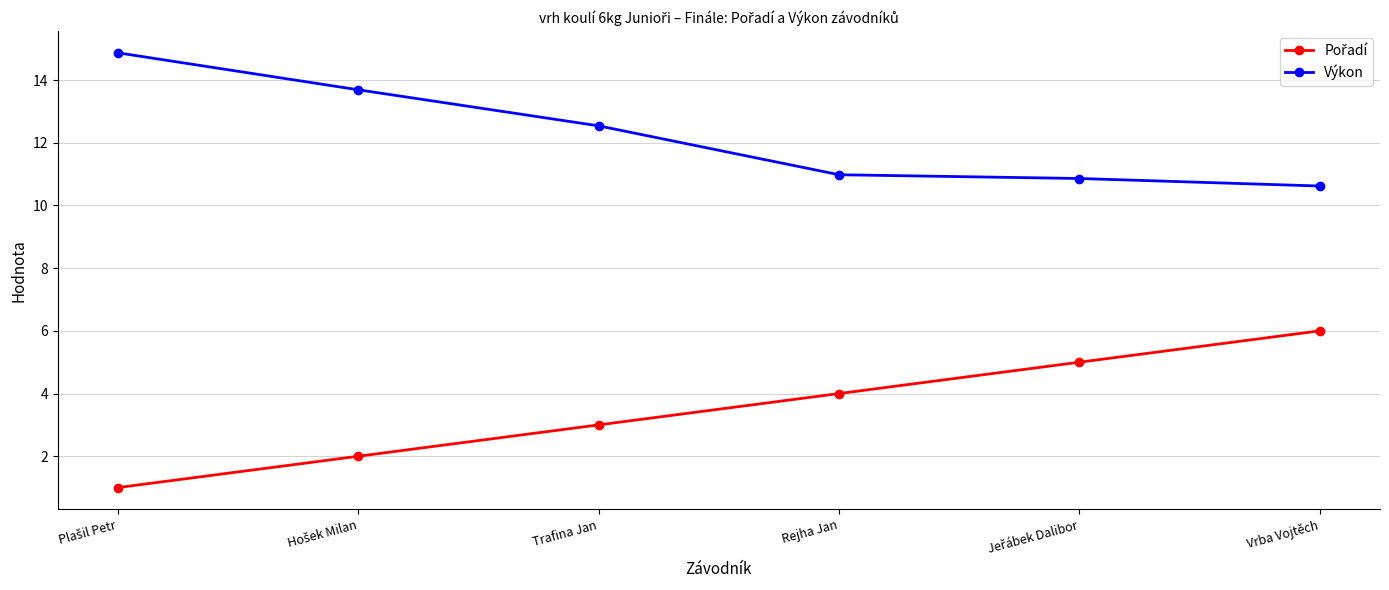

What is the spread (max minus min) of values at Vrba Vojtěch?

4.6